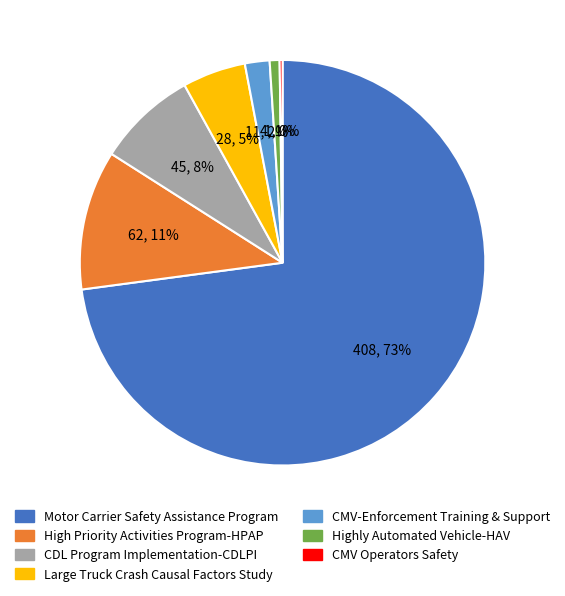

Between CMV-Enforcement Training & Support and Large Truck Crash Causal Factors Study, which is larger?

Large Truck Crash Causal Factors Study